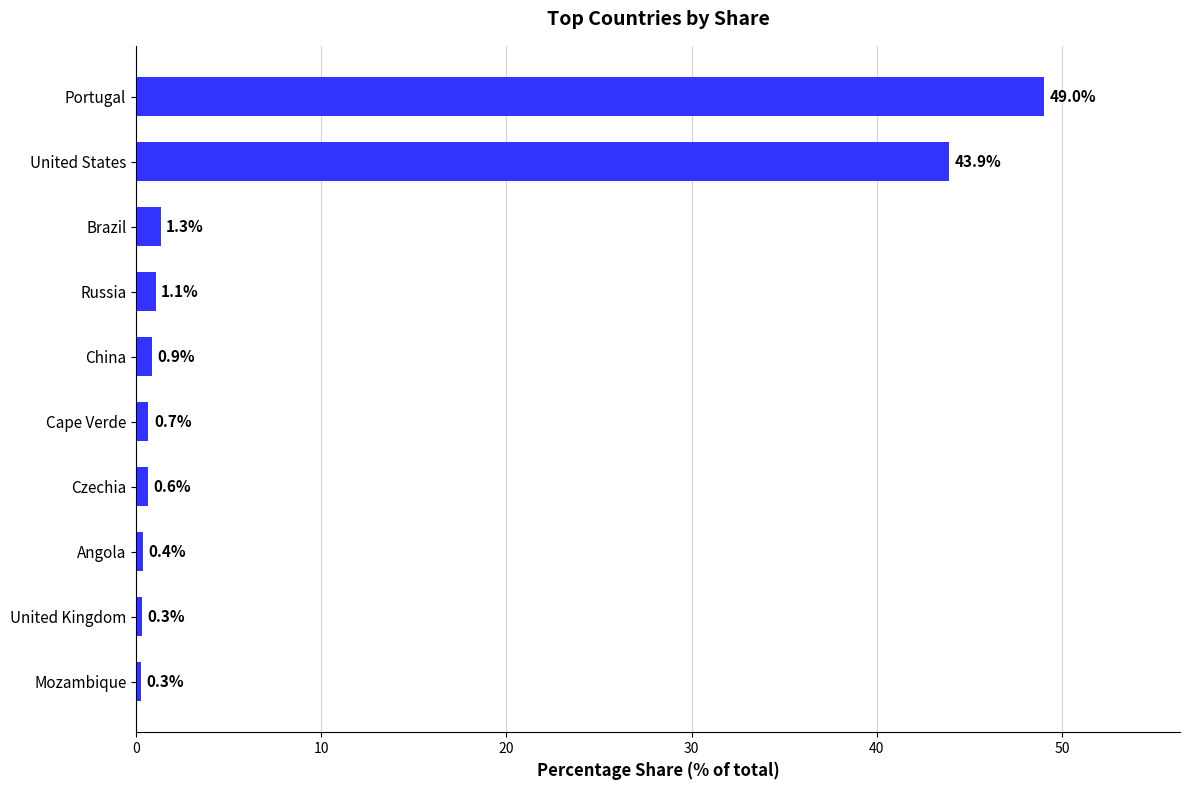

What is the difference between the maximum and minimum values?

48.8